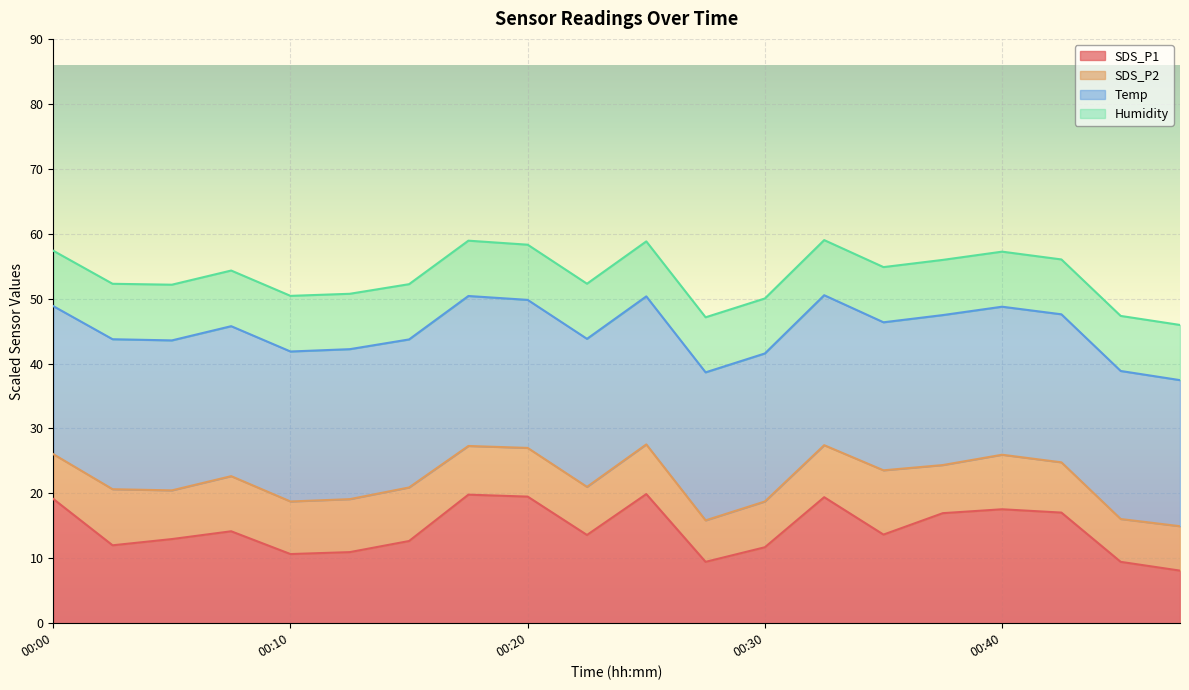

The SDS_P1 series shows 17.5 at 00:40. True or false?

True